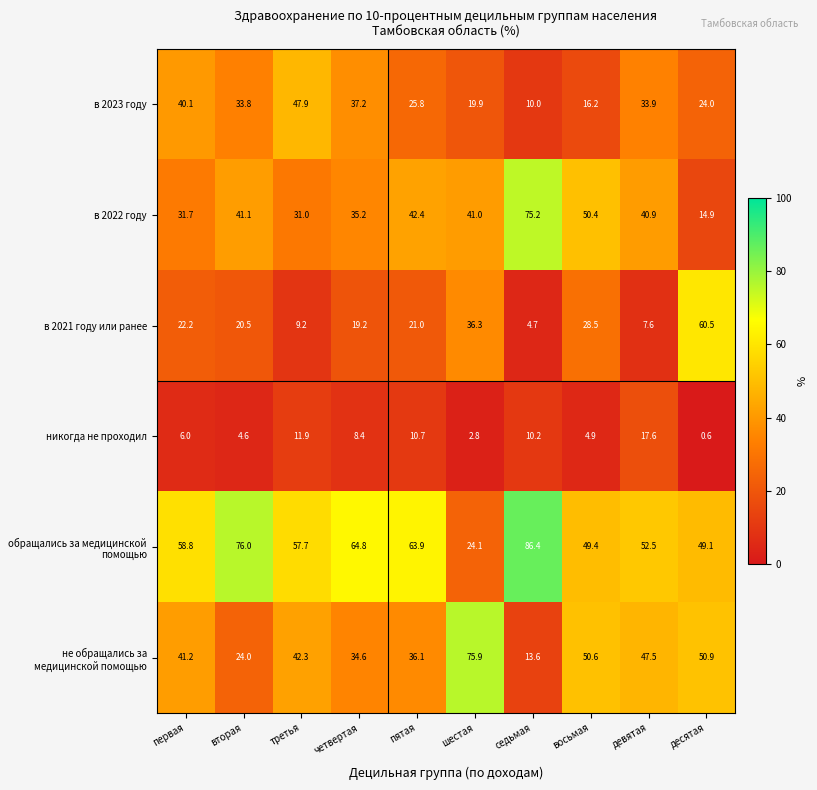

What is the difference between the в 2022 году values at десятая and шестая?

26.1